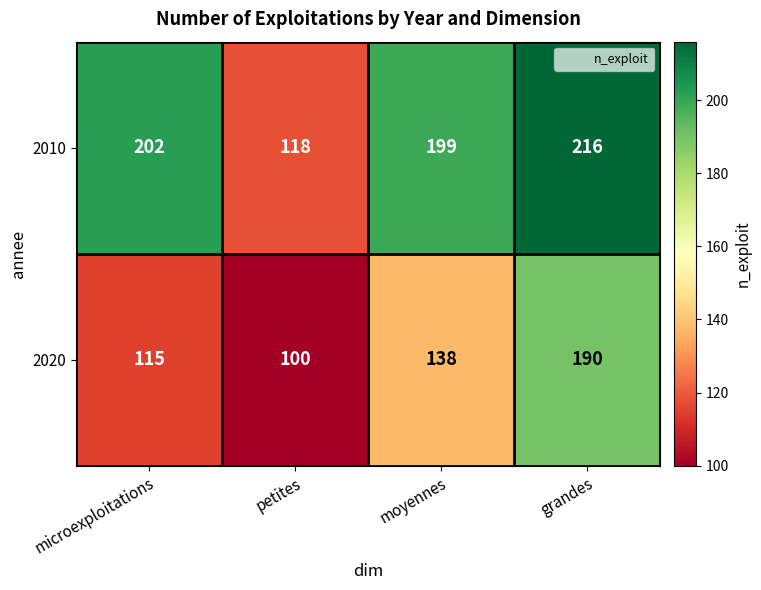

Reading right to left, transcribe all the data shown in this chart.

2010: 216	199	118	202
2020: 190	138	100	115